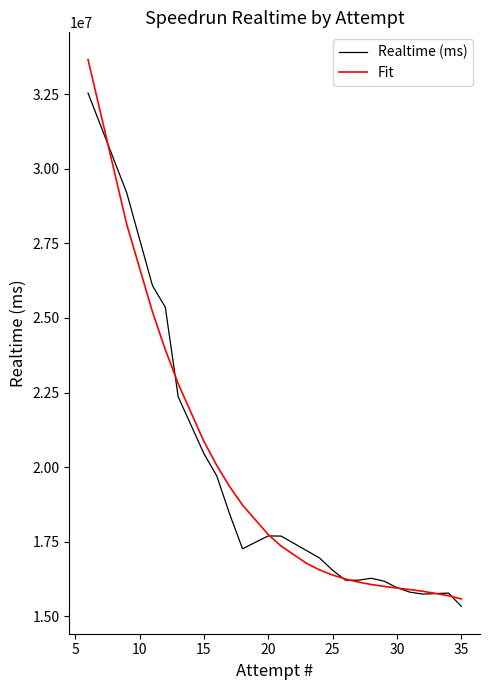

What is the lowest value of the Fit series?

15587100.7